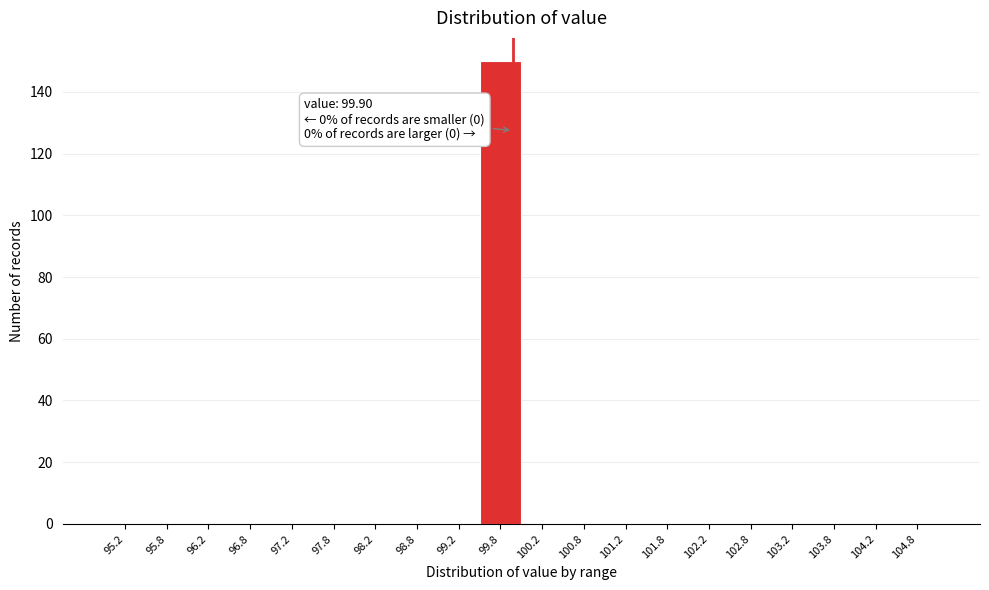

Over which range of the x-axis is the bar tallest?

99.5 to 100.0